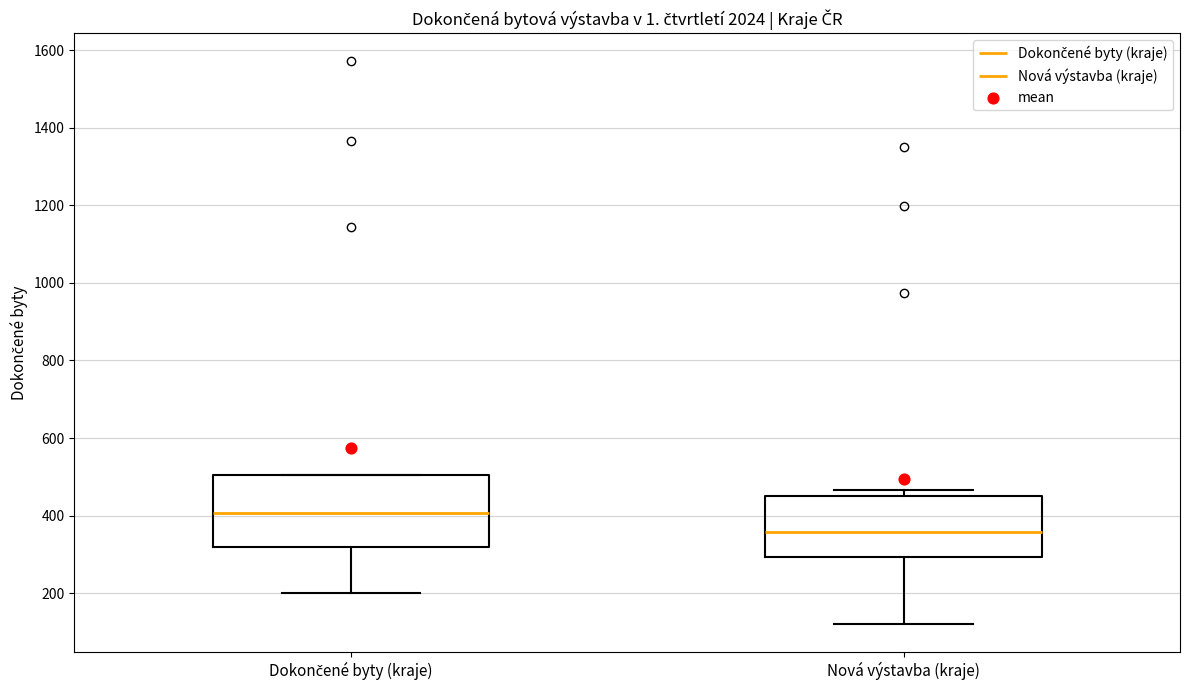

Reading left to right, read every box against the y-axis: the position of its median line, the range the box covers, and the ends of its whiskers. The values are not printed on the chart, so give them approximately, as read against the axis.

Dokončené byty (kraje): median 400, box 320 to 500, whiskers 200 to 500
Nová výstavba (kraje): median 360, box 300 to 460, whiskers 120 to 460 (just above the box's upper edge)